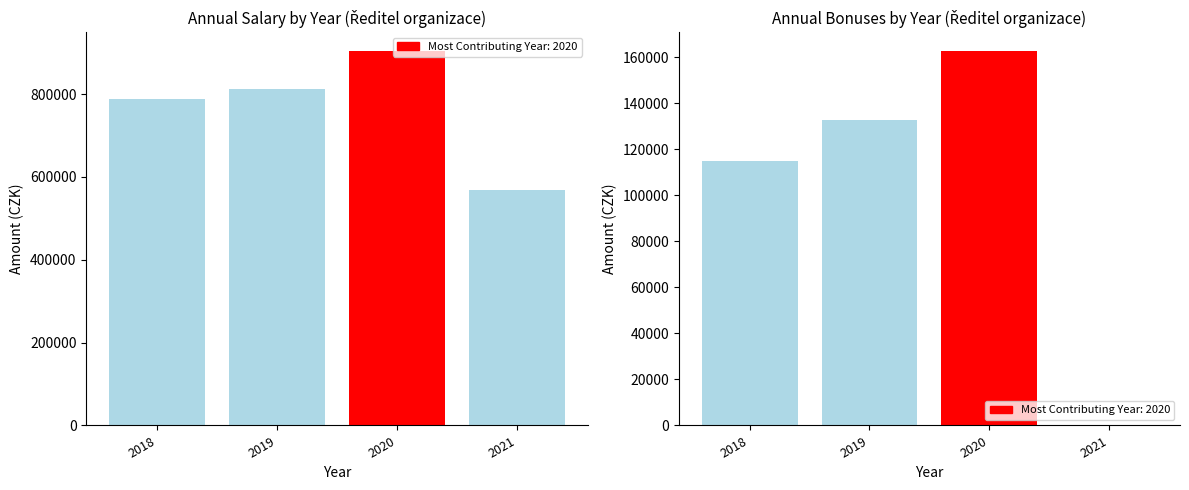

Are the bars horizontal?

No